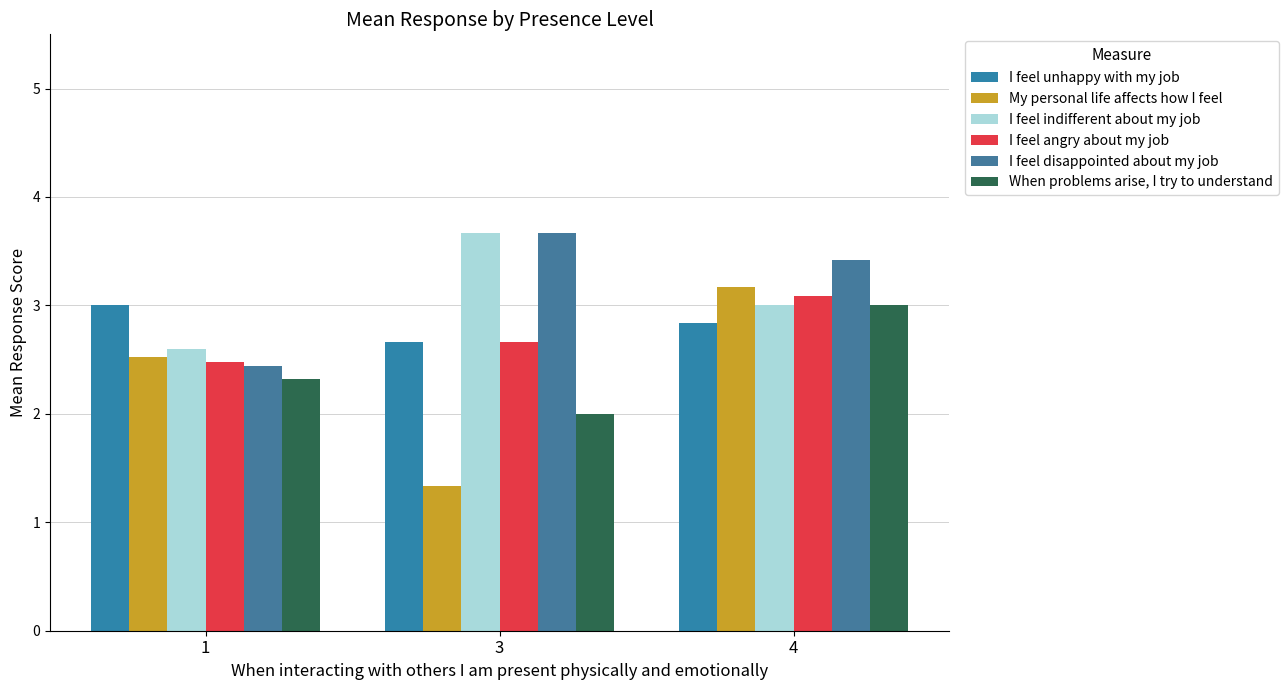

How many bars are there in total?

18